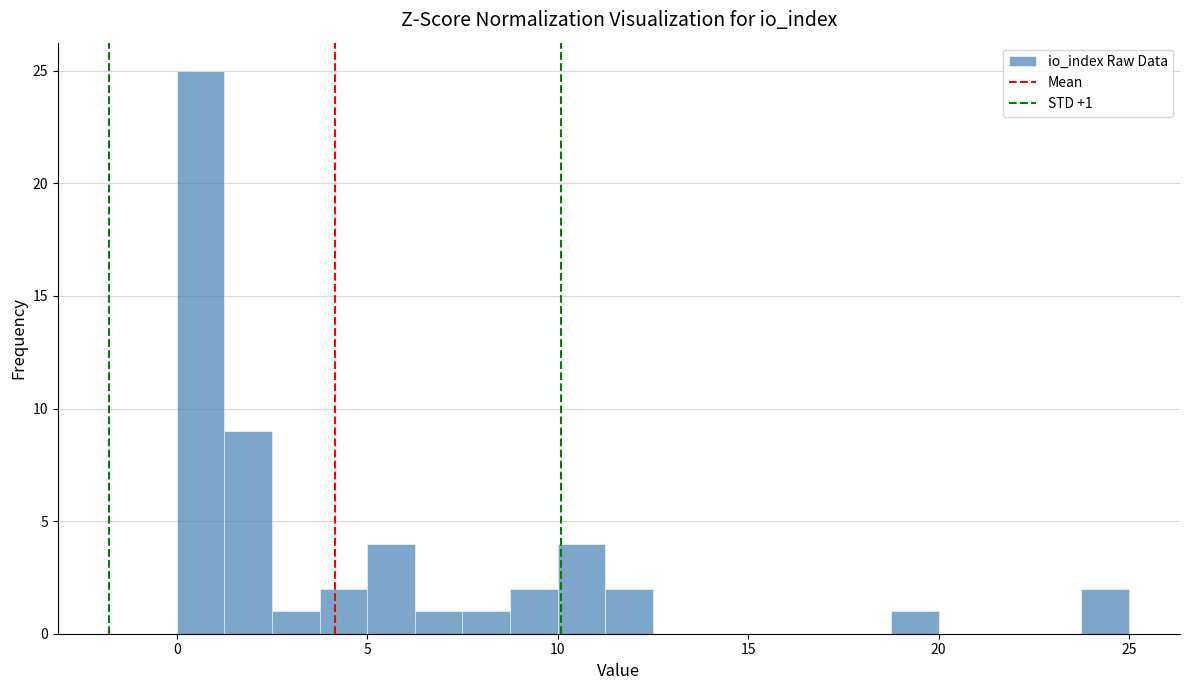

Around what value on the x-axis is the tallest bar? Give the approximate position of its centre, as read against the axis.

0.5